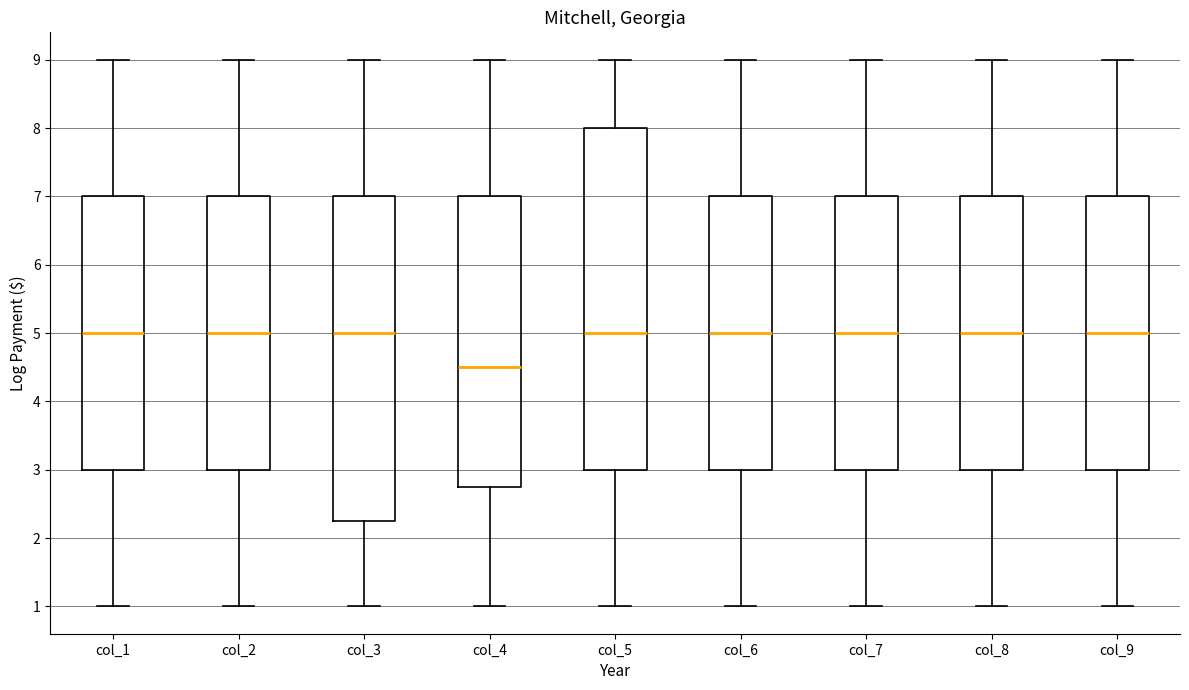

Which box is the tallest, from its lower edge to its upper edge?

col_5